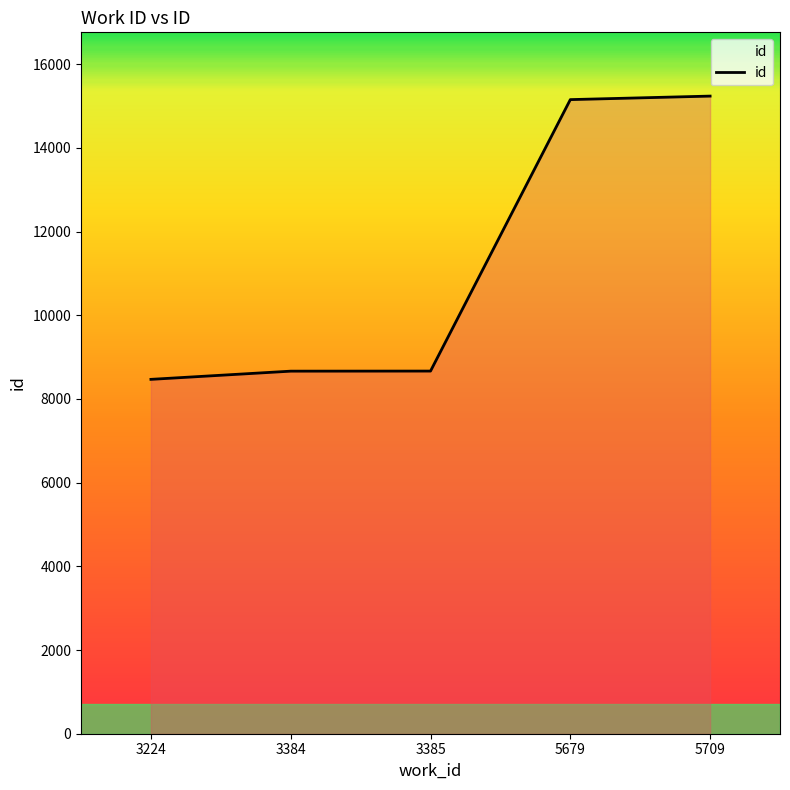

What is the smallest value displayed?

8468